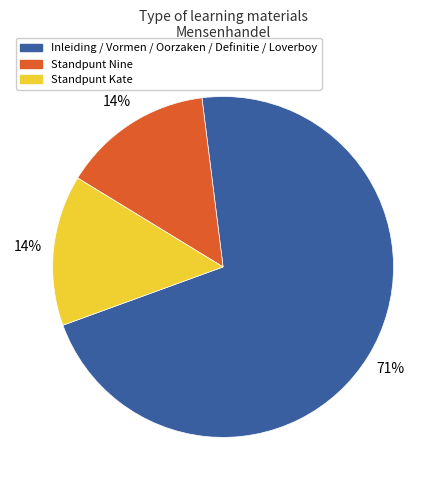

To the nearest percent, what is the average slice percentage?

33%